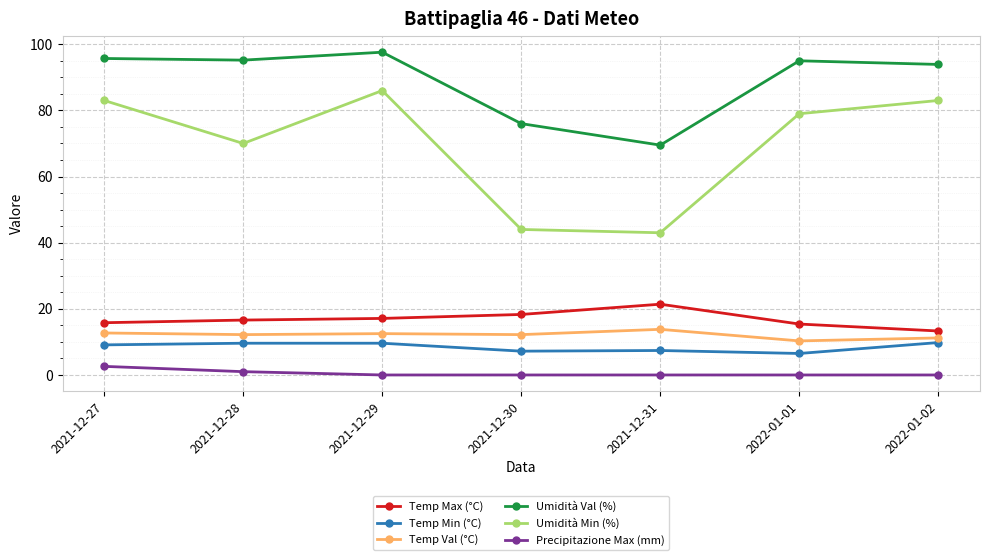

What is the label of the 4th point from the left?

2021-12-30